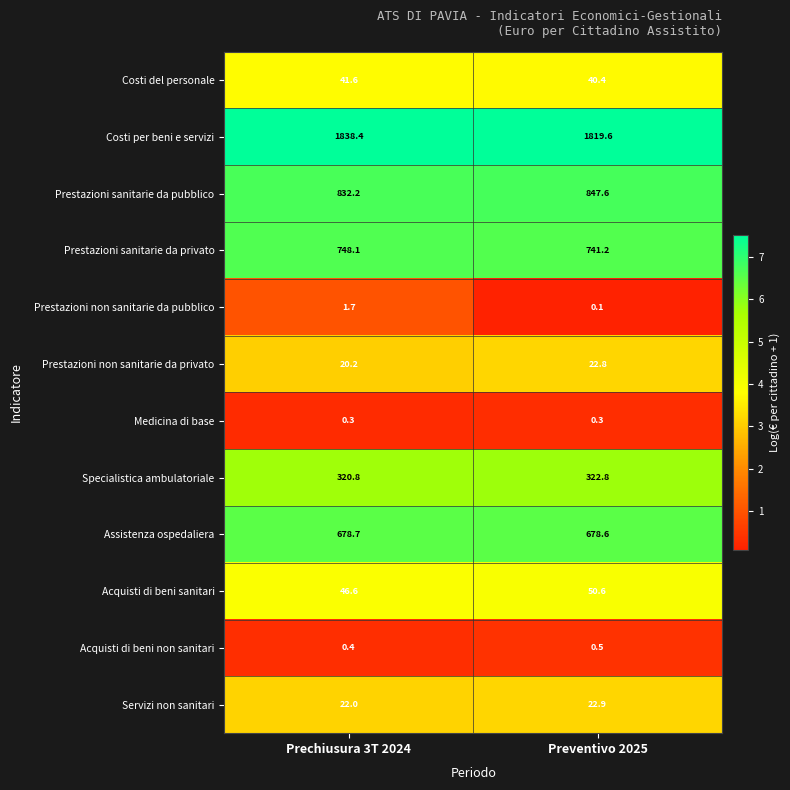

Which category has the highest value in the Assistenza ospedaliera series?

Prechiusura 3T 2024